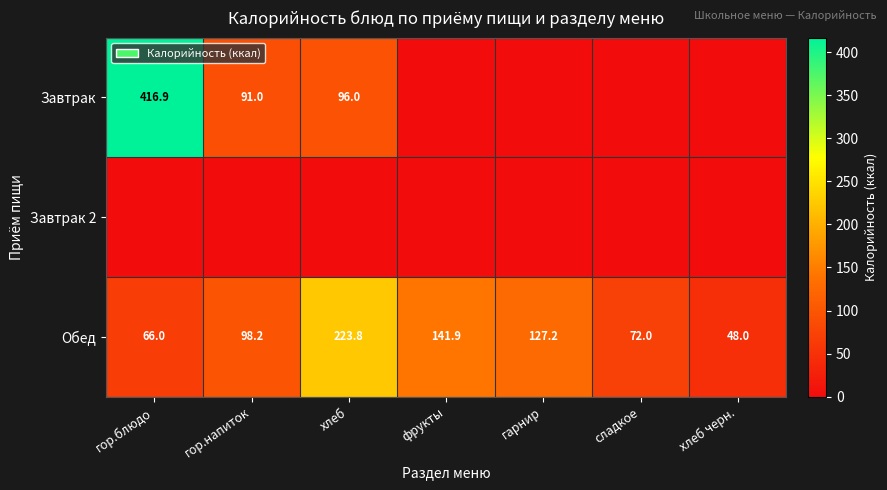

At how many categories does at least one series exceed 391?

1